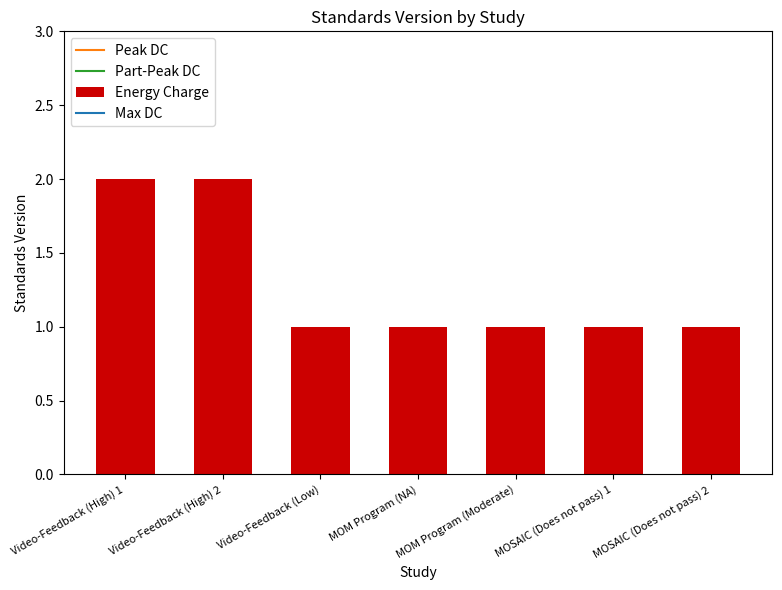

The value at MOSAIC (Does not pass) 1 is 2. True or false?

False